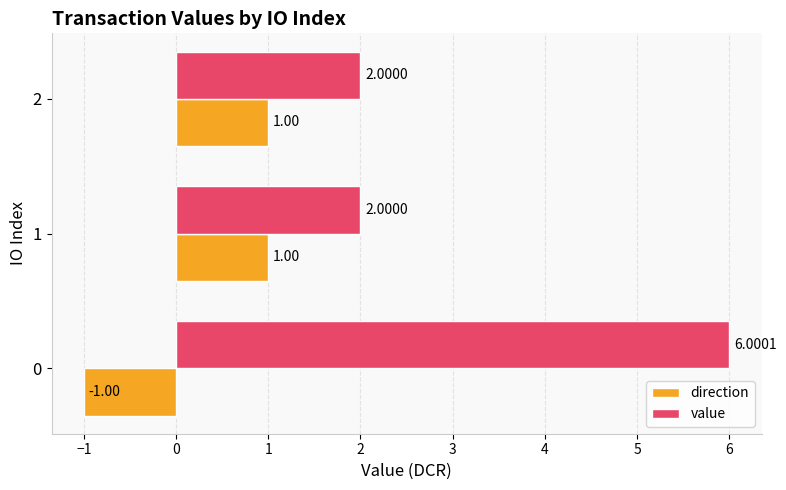

What is the difference between the maximum and second lowest values in the value series?

4.0